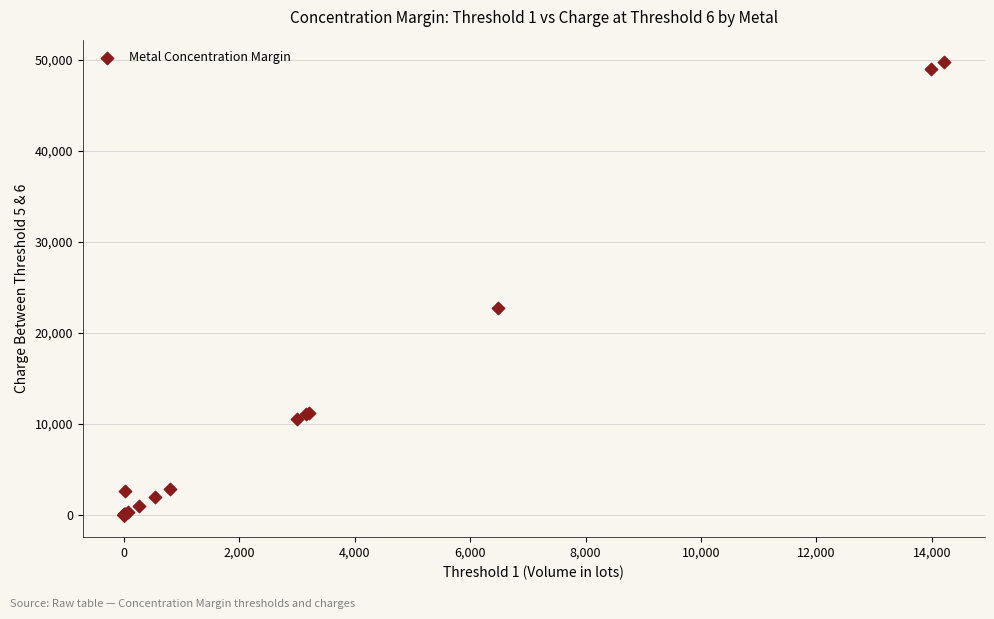

What Y value in the scatter plot is closest to 24868?

22694